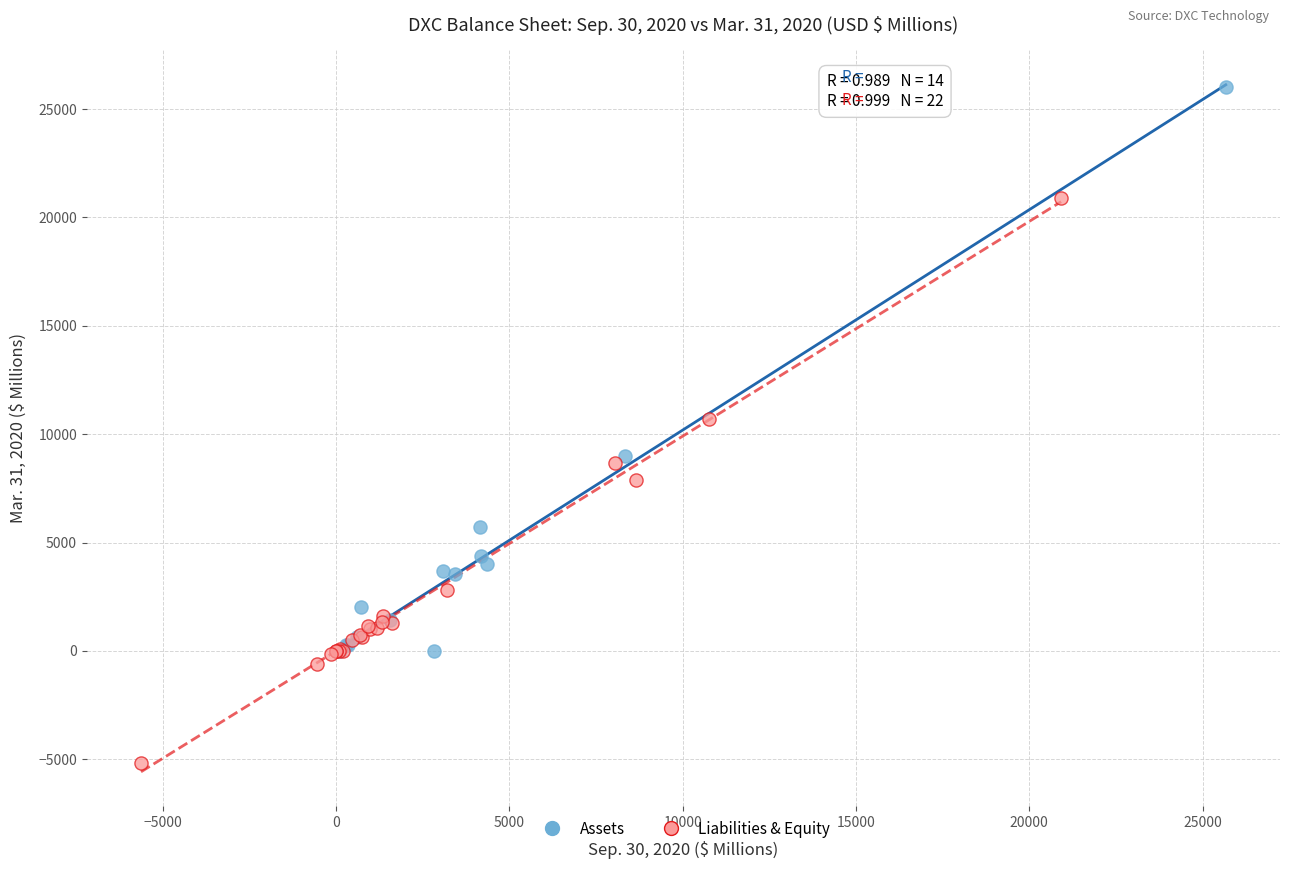

Which series reaches the maximum Y coordinate?

Assets